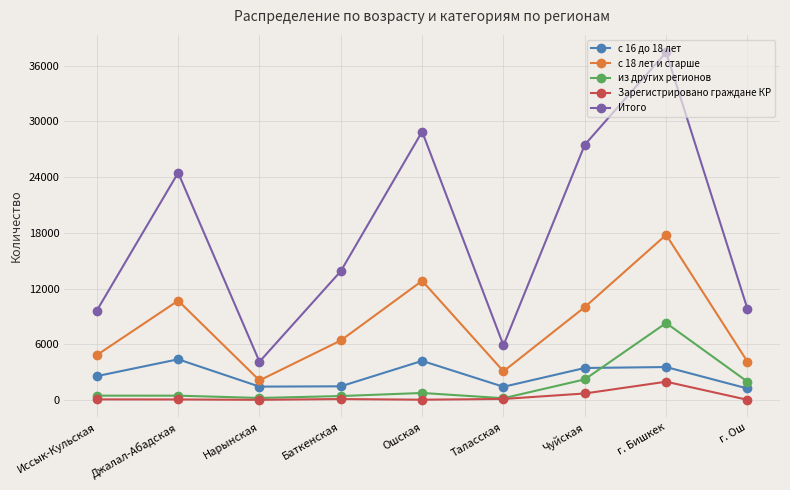

Is the value of из других регионов at г. Бишкек greater than the value of Итого at Иссык-Кульская?

No